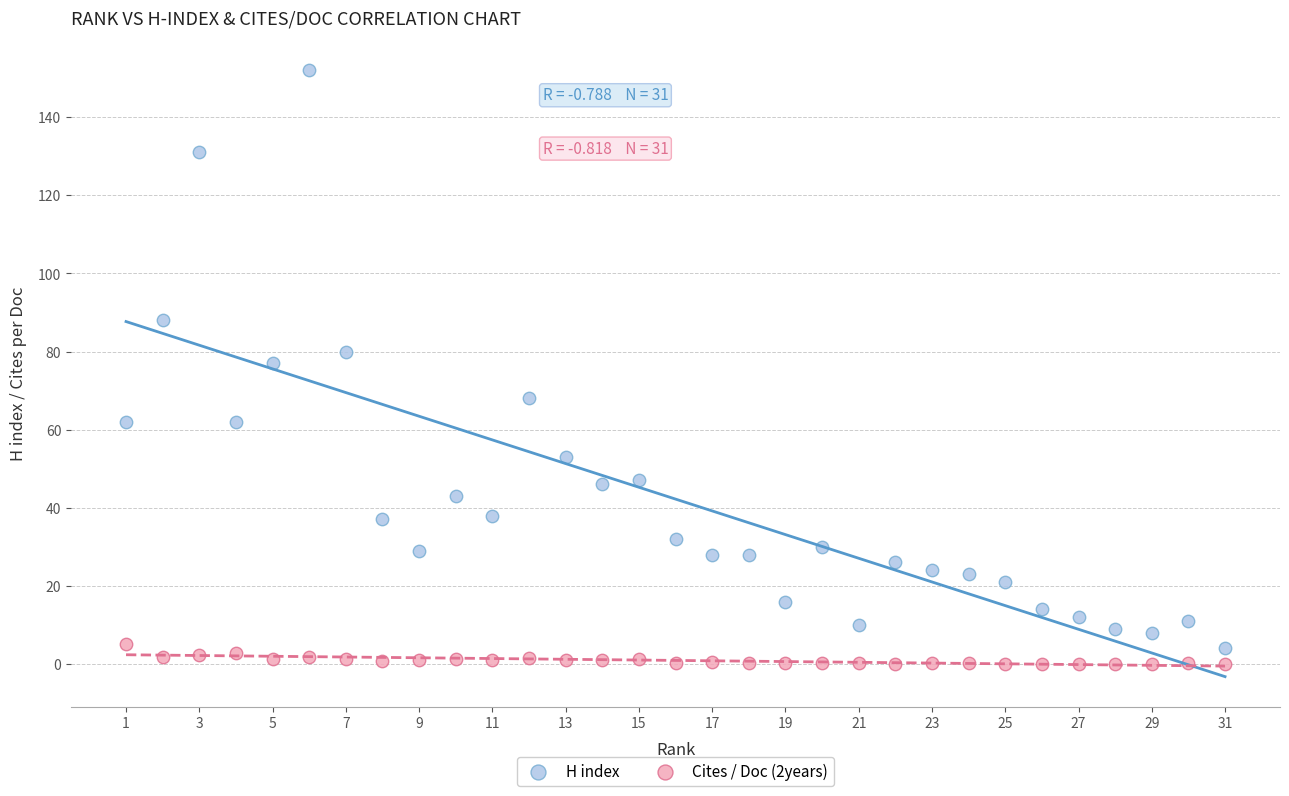

What are all the series names shown in the legend?

H index, Cites / Doc (2years)